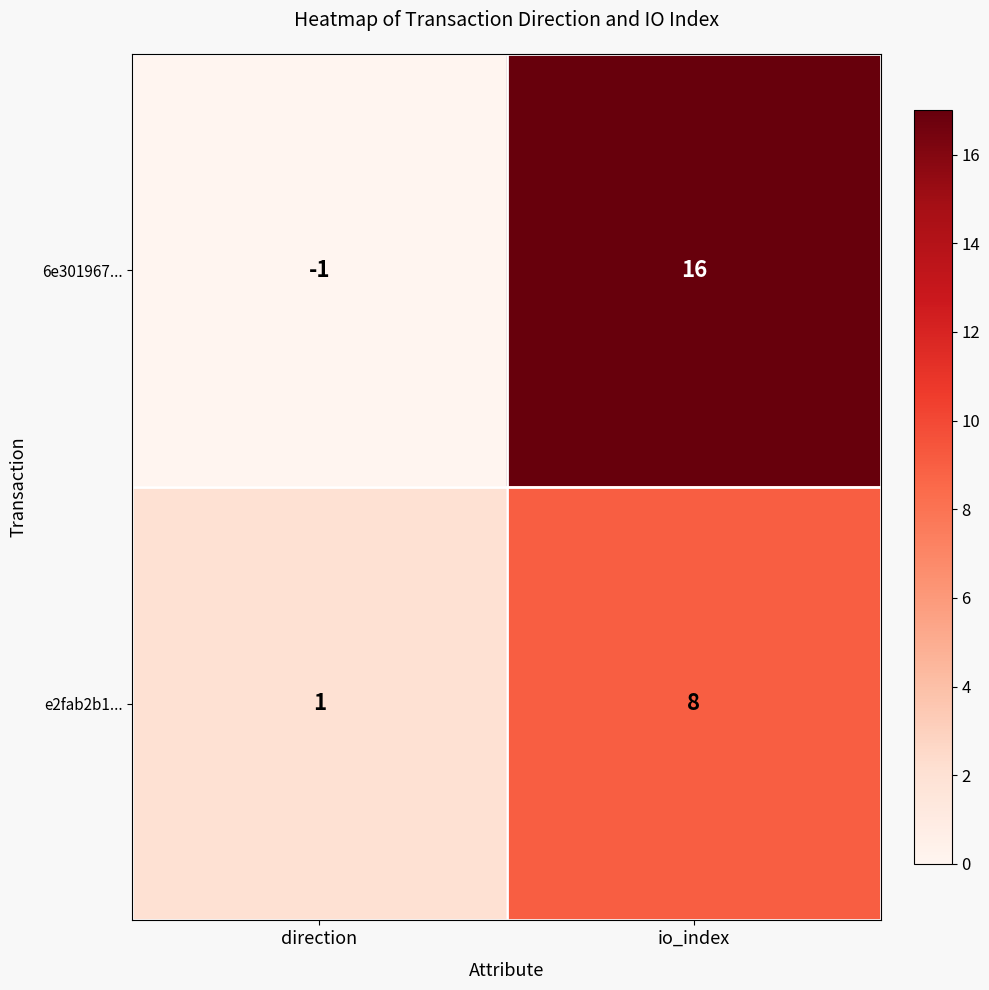

Which category has the lowest value in the e2fab2b1... series?

direction